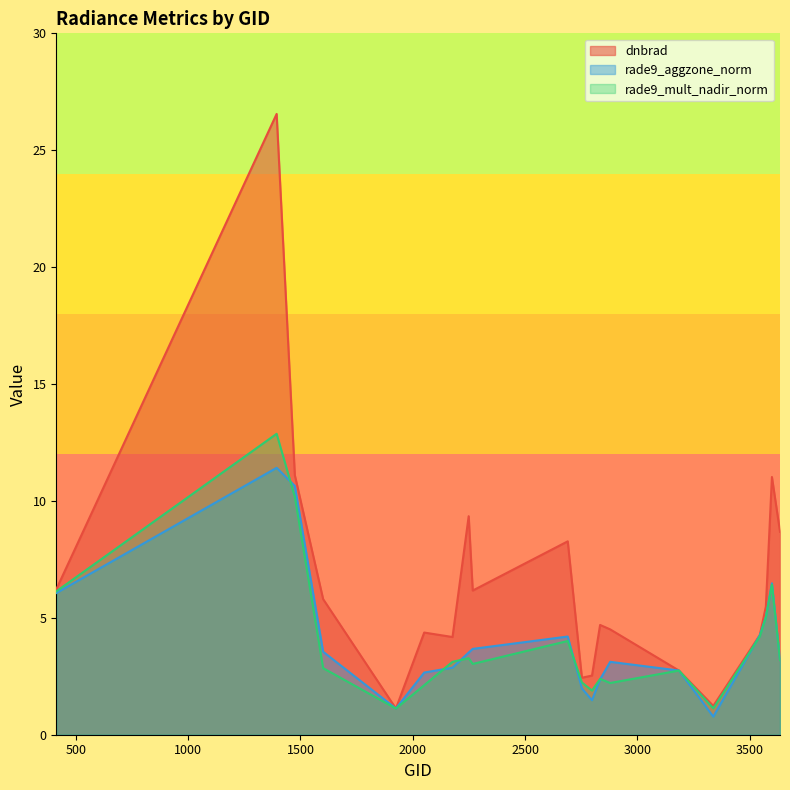

Does the chart display data point markers on the line(s)?

No